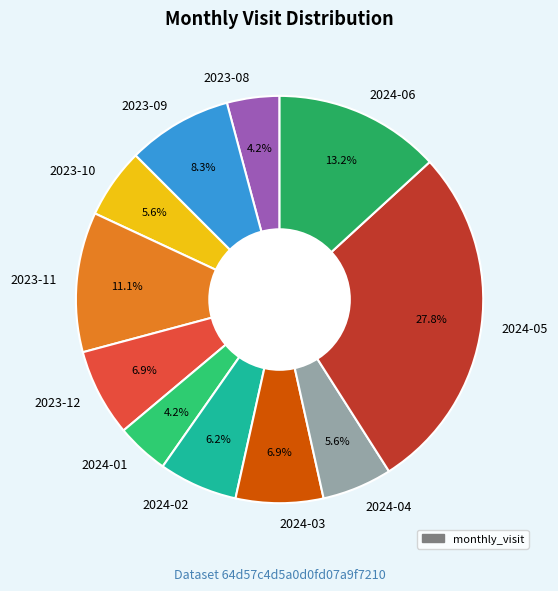

How much of the chart is everything except 2024-01?

95.8%